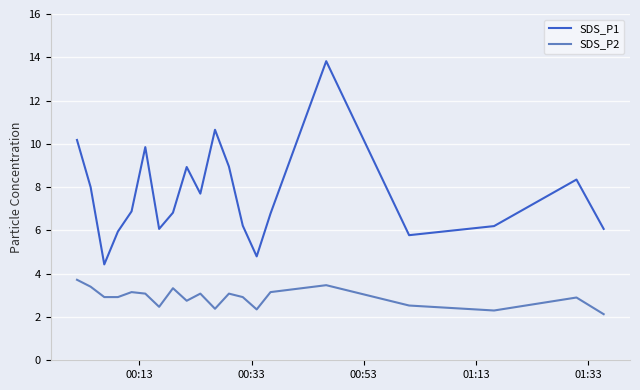

How many lines are shown in the chart?

2